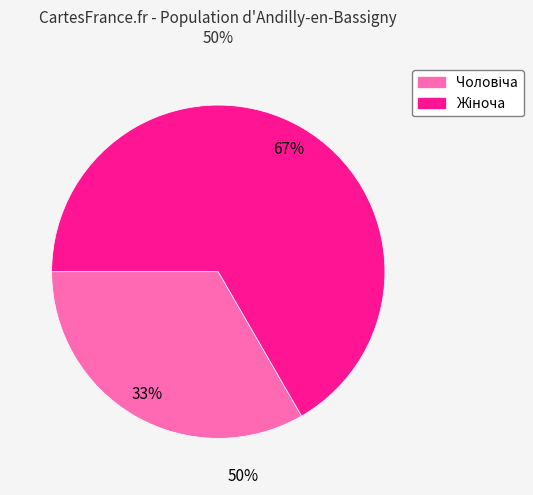

Does any single category account for the majority?

Yes